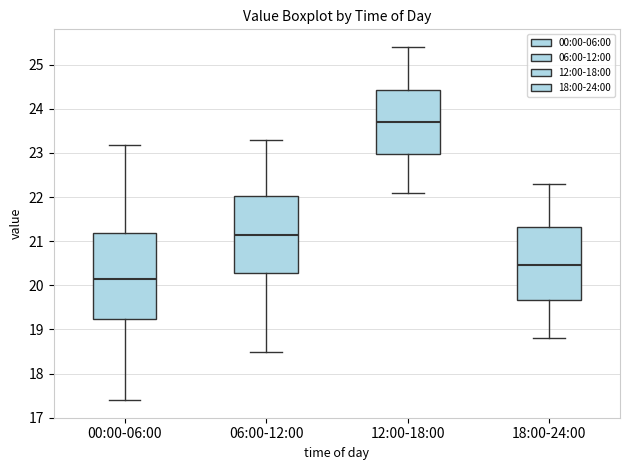

Reading left to right, transcribe this box plot: for each box, give where its median line is, the range the box spans, and where its two whiskers end, as read against the y-axis. The values are not printed on the chart, so give them approximately, as read against the axis.

00:00-06:00: median 20.2, box 19.2 to 21.2, whiskers 17.4 to 23.2
06:00-12:00: median 21.2, box 20.3 to 22.0, whiskers 18.5 to 23.3
12:00-18:00: median 23.7, box 23.0 to 24.4, whiskers 22.1 to 25.4
18:00-24:00: median 20.5, box 19.7 to 21.3, whiskers 18.8 to 22.3